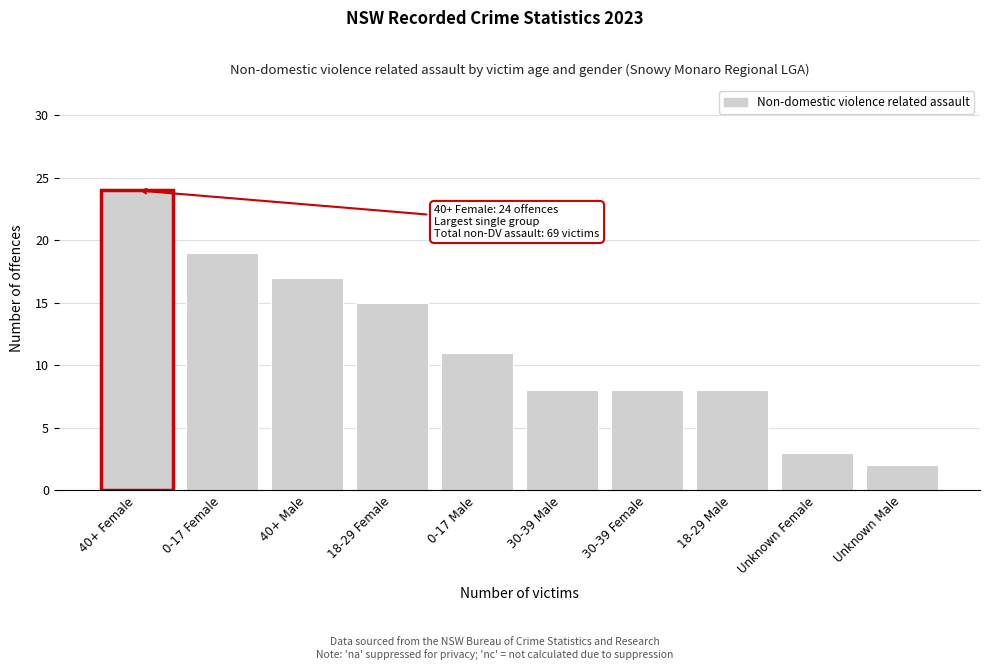

Reading left to right, what are all the values shown in this chart?

40+ Female=24	0-17 Female=19	40+ Male=17	18-29 Female=15	0-17 Male=11	30-39 Male=8	30-39 Female=8	18-29 Male=8	Unknown Female=3	Unknown Male=2